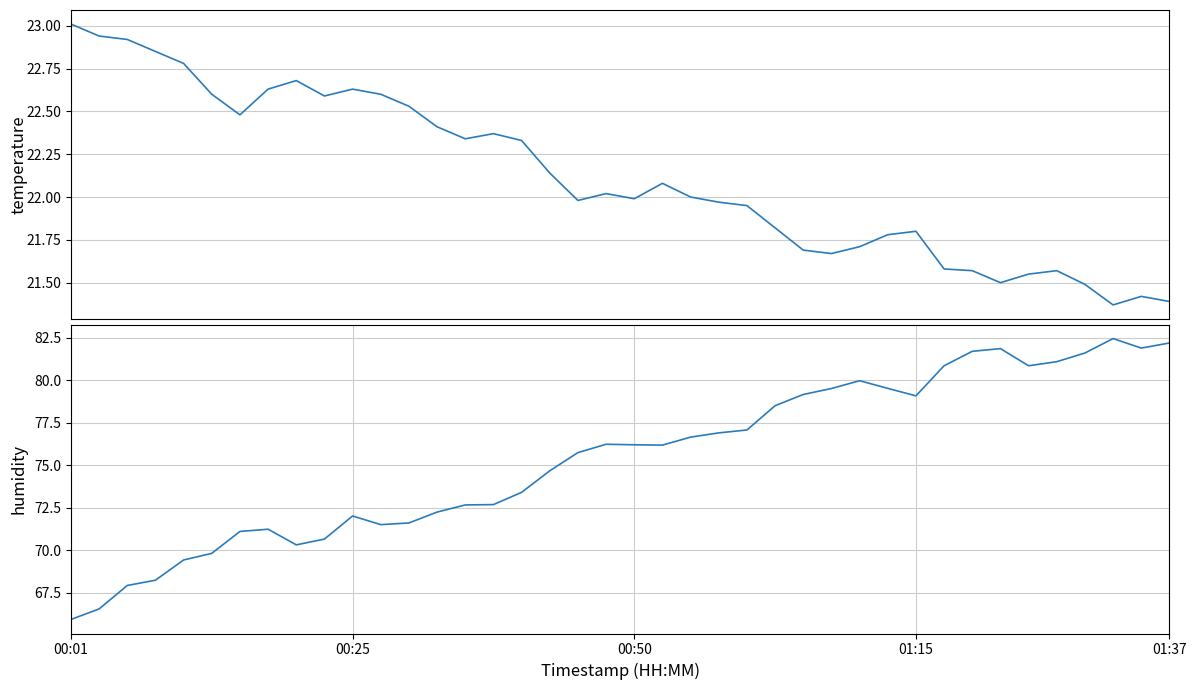

How many lines are shown in the chart?

2